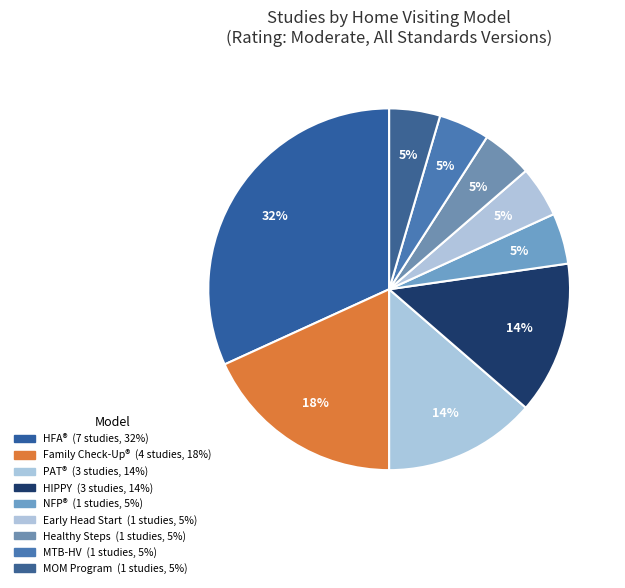

How many segments does this pie chart have?

9